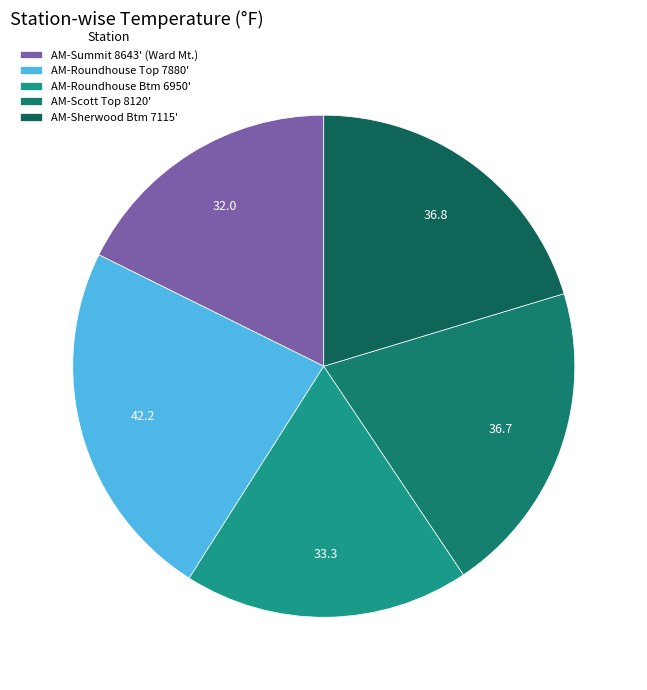

Which category has the smallest portion of the pie?

AM-Summit 8643' (Ward Mt.)